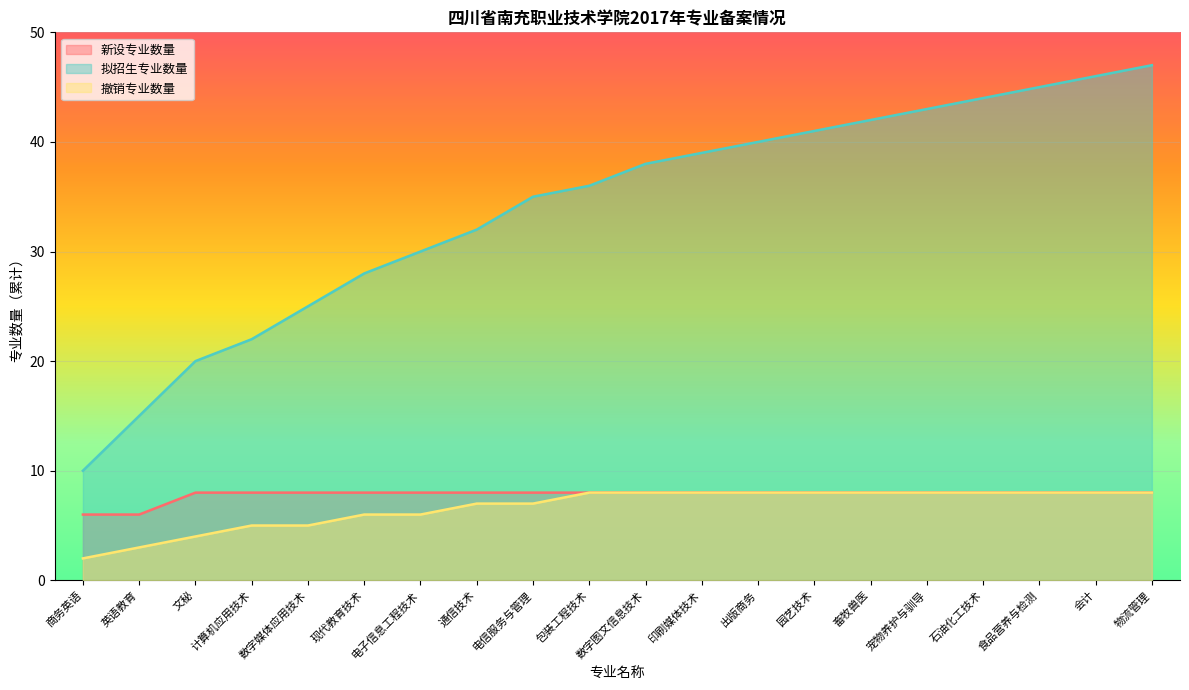

What value does the 拟招生专业数量 series have at 通信技术, to the nearest 5?

30